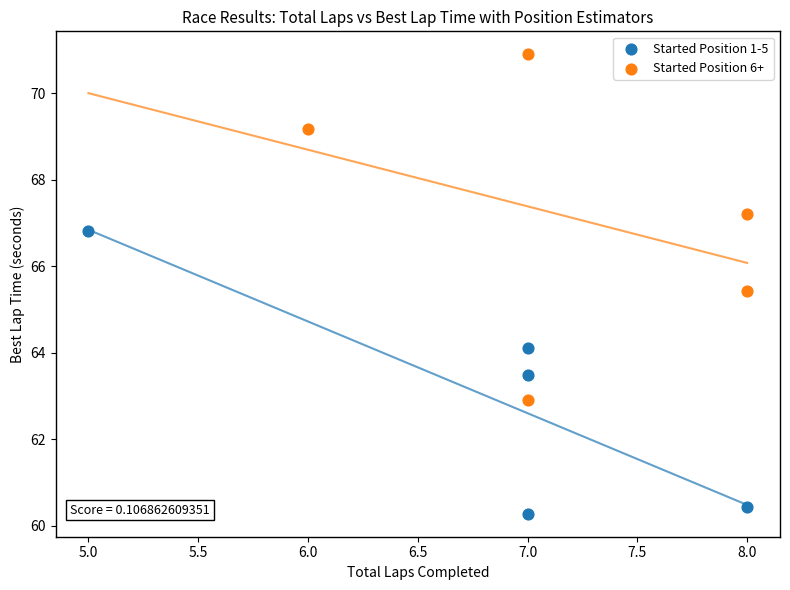

Which series reaches the maximum Y coordinate?

Started Position 6+